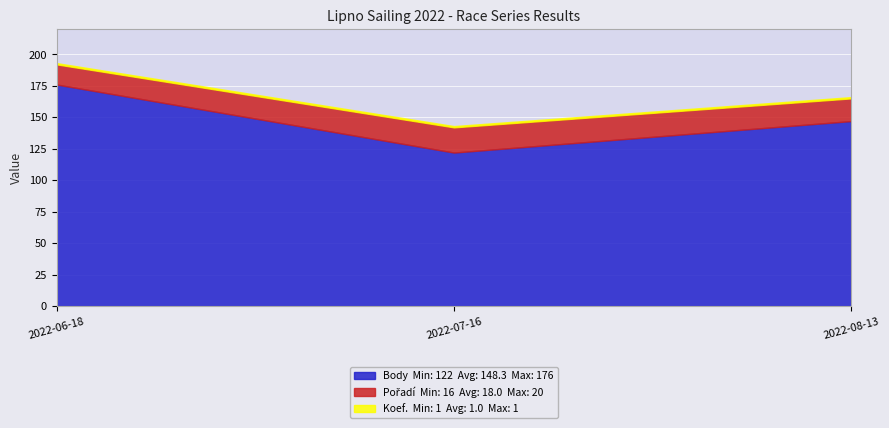

The Pořadí series shows 26 at 2022-08-13. True or false?

False